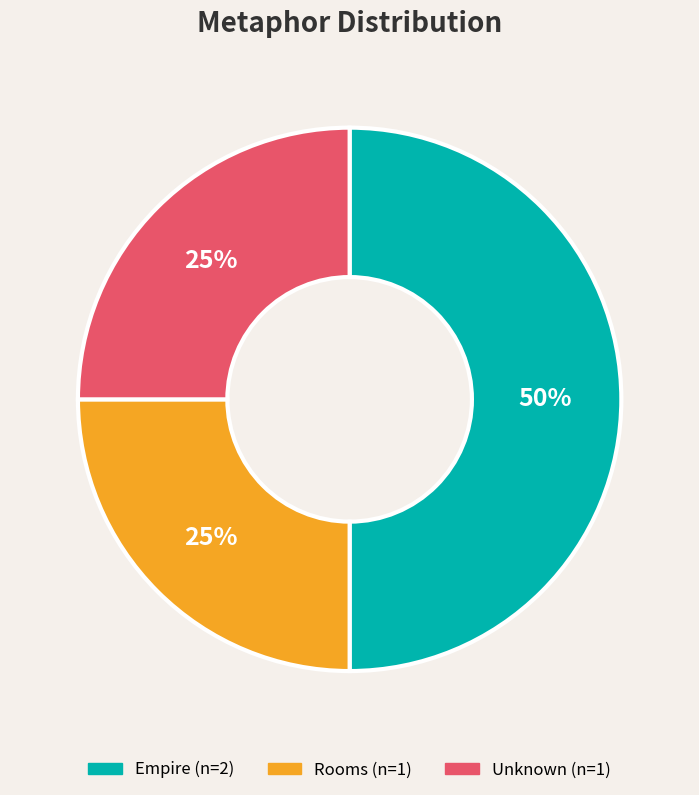

To the nearest percent, what is the difference between the largest and smallest slice percentages?

25%